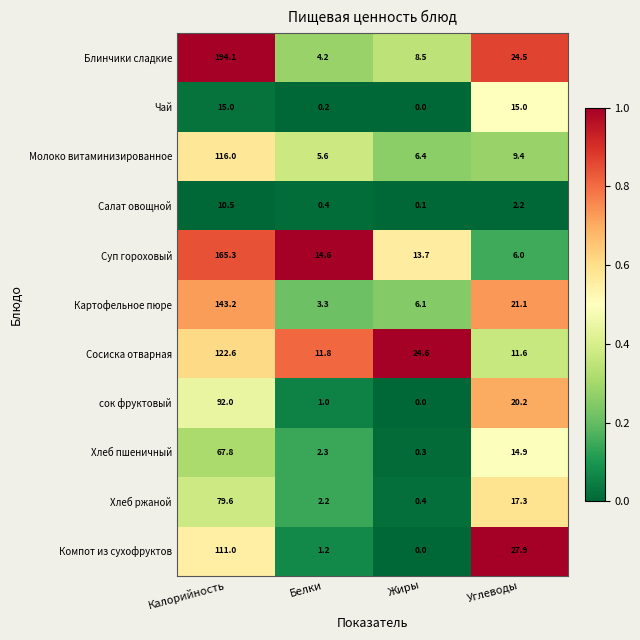

What is the sum of the Салат овощной values at Белки and Калорийность?

10.9